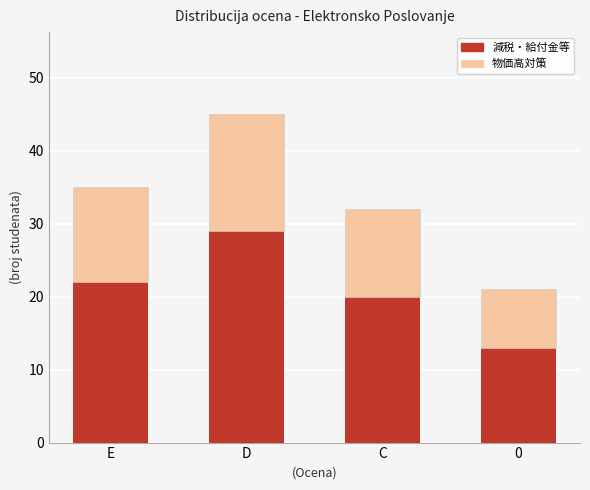

Reading left to right, transcribe the values for 減税・給付金等.

E=22	D=29	C=20	0=13